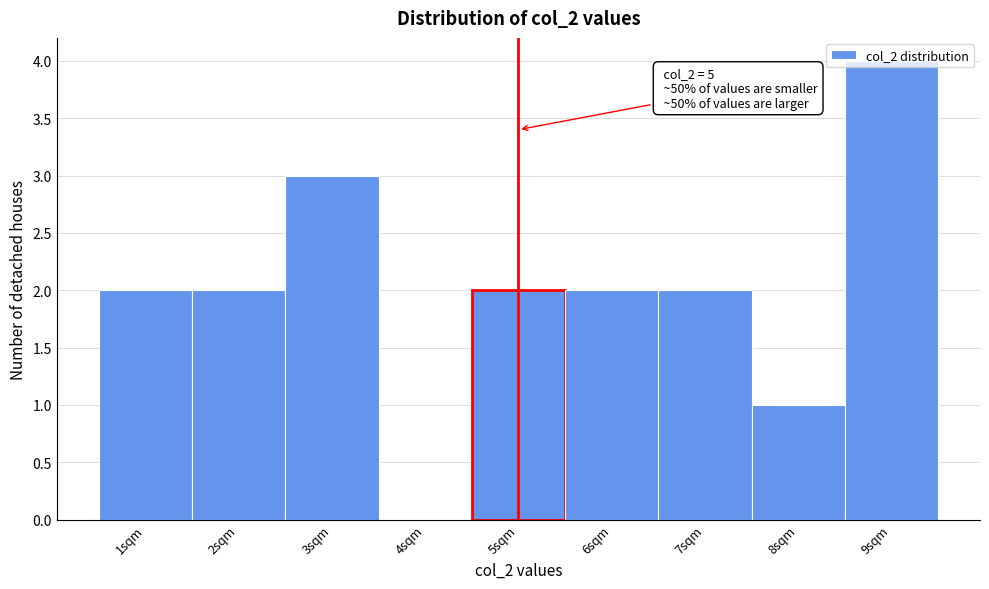

Over which range of the x-axis is the bar tallest?

8.5 to 9.5